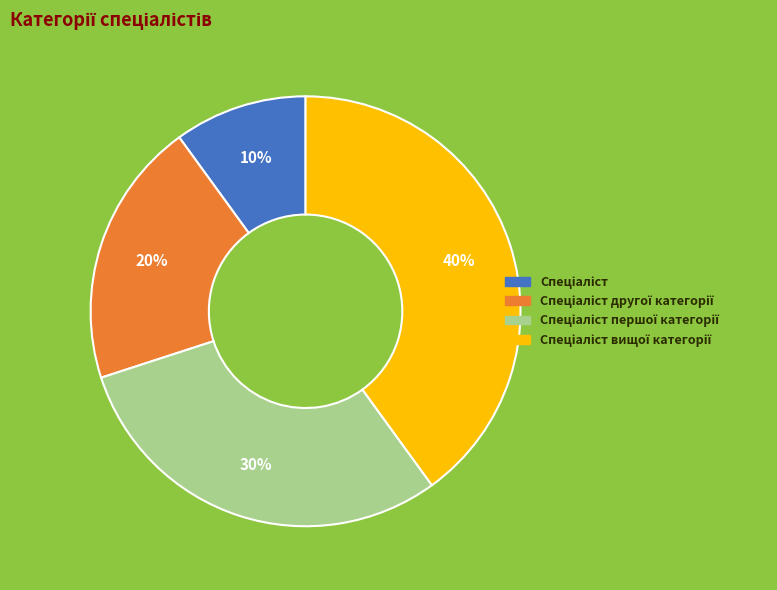

How many segments does this pie chart have?

4